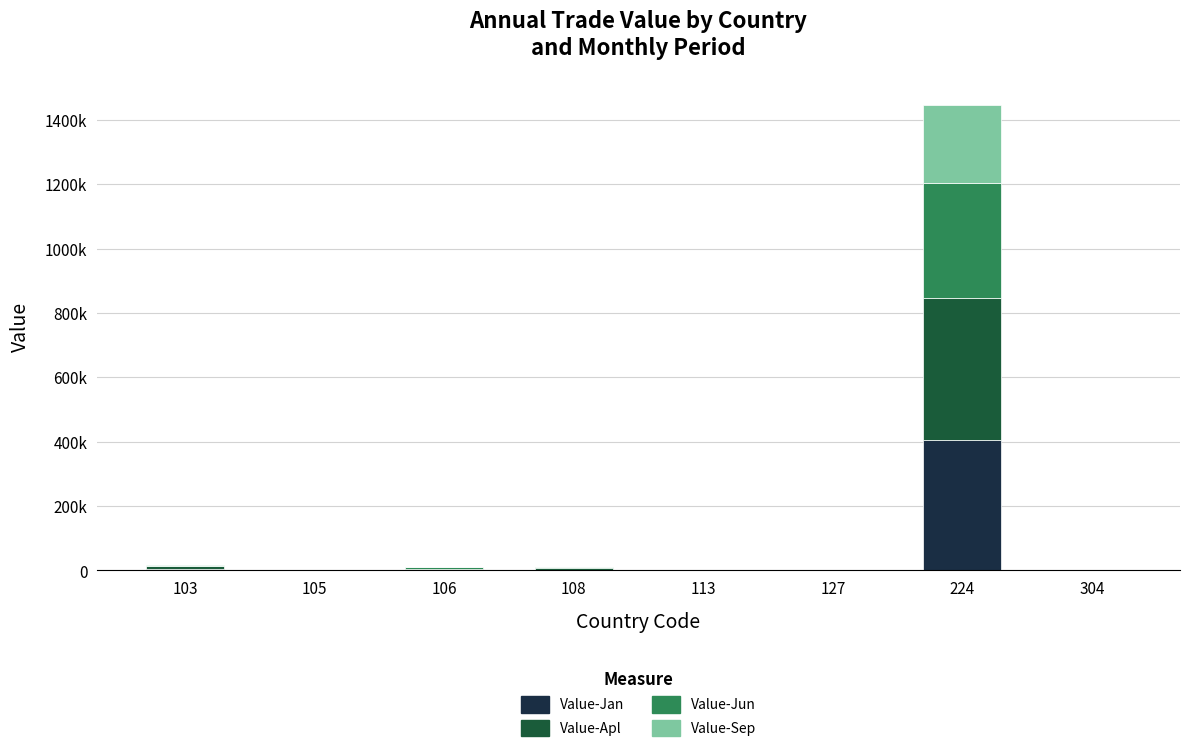

What are all the series names shown in the legend?

Value-Jan, Value-Apl, Value-Jun, Value-Sep